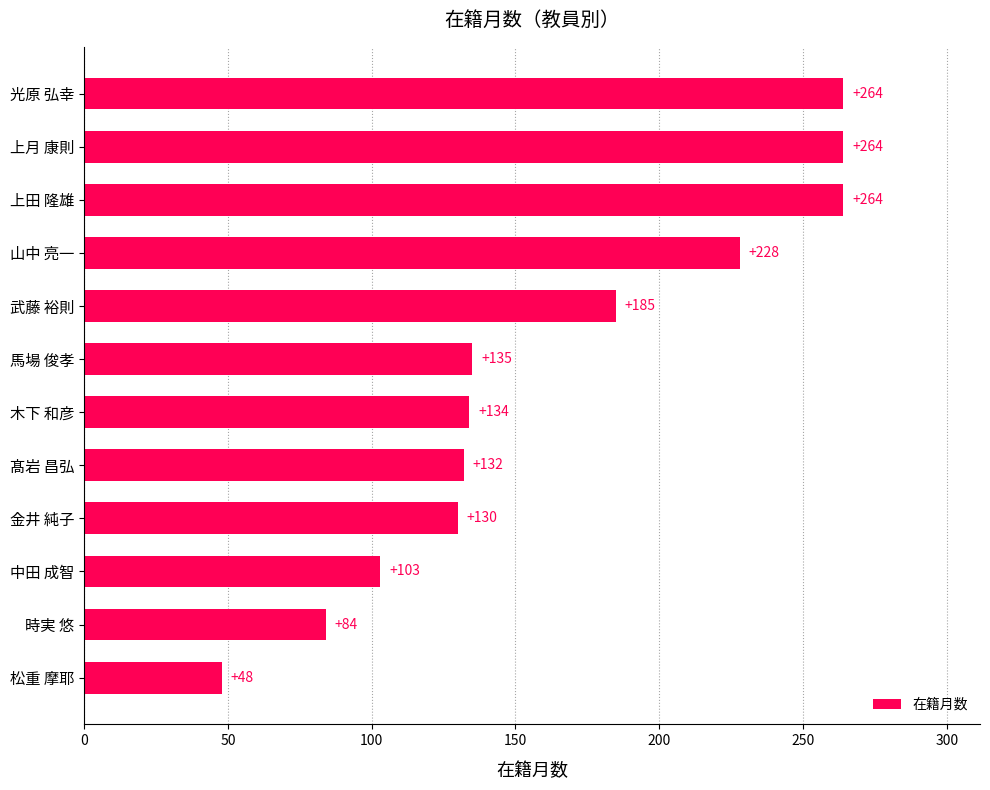

What is the greatest value displayed?

264